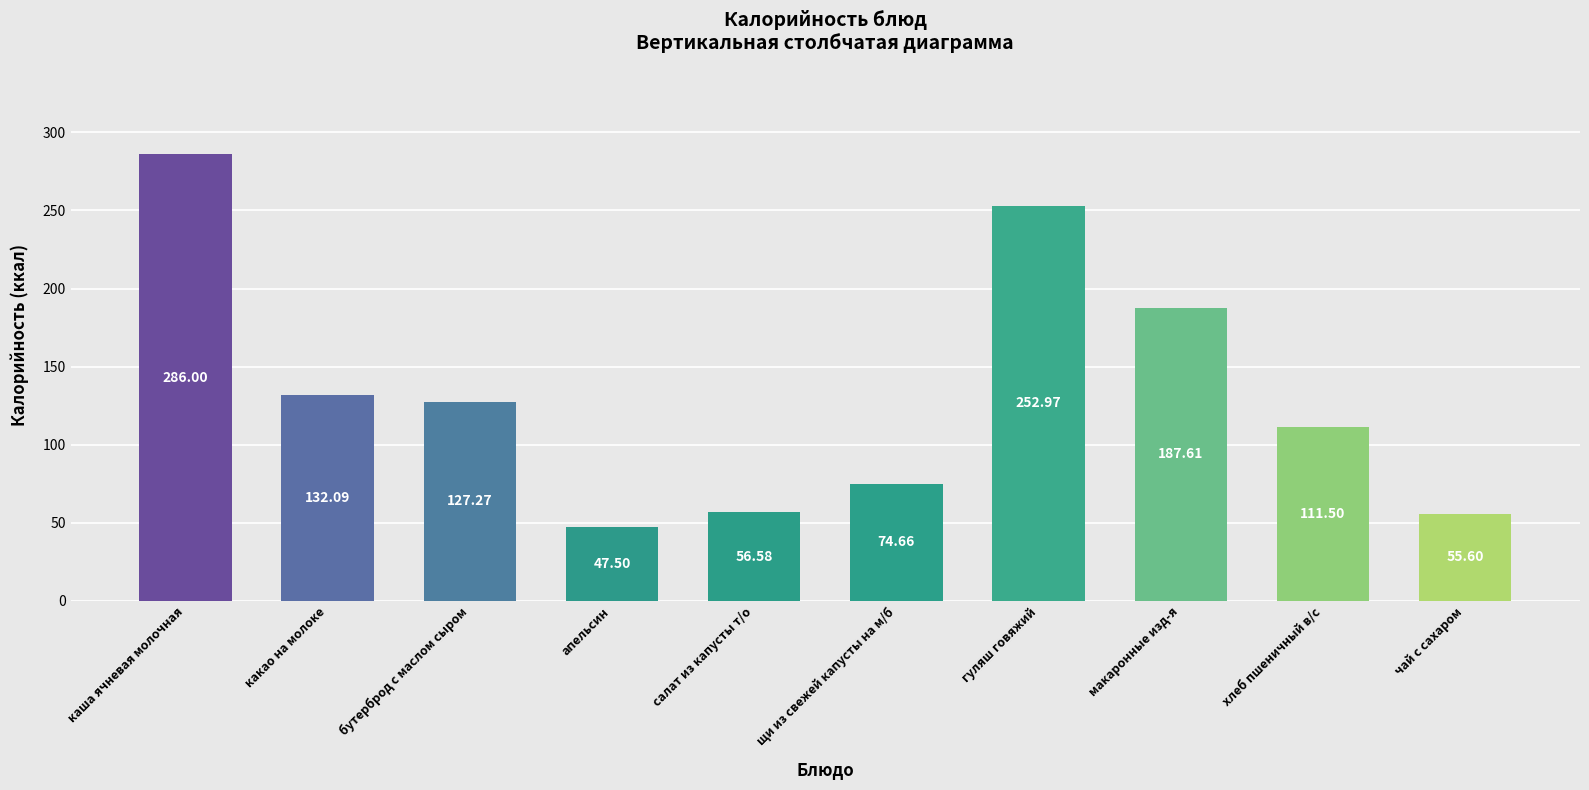

Which category has the lowest value across all series?

апельсин